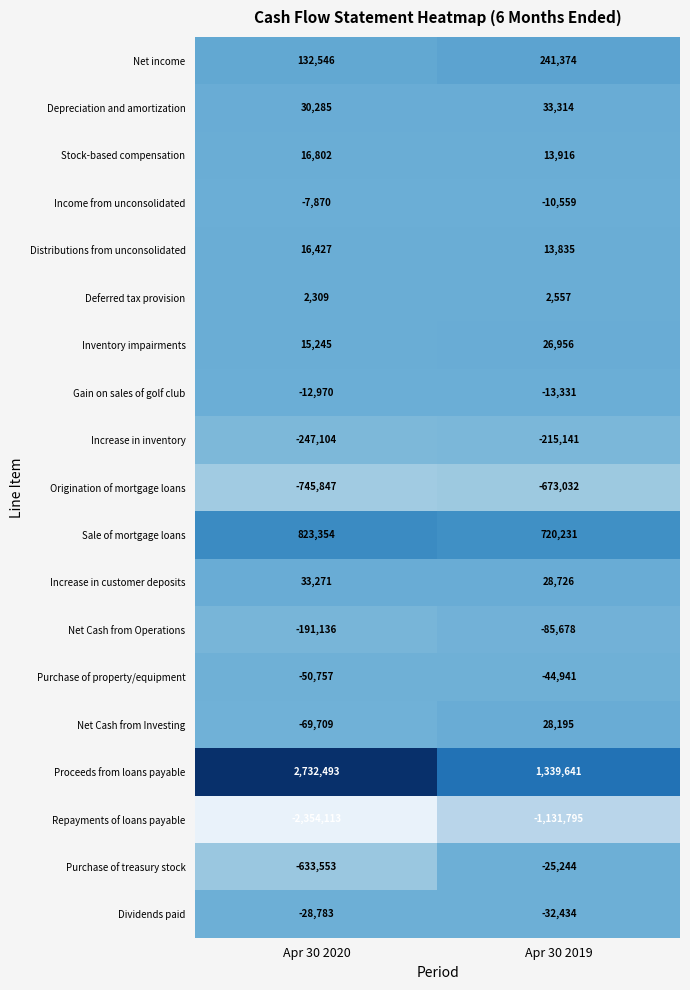

Which series has the largest range (max minus min)?

Proceeds from loans payable